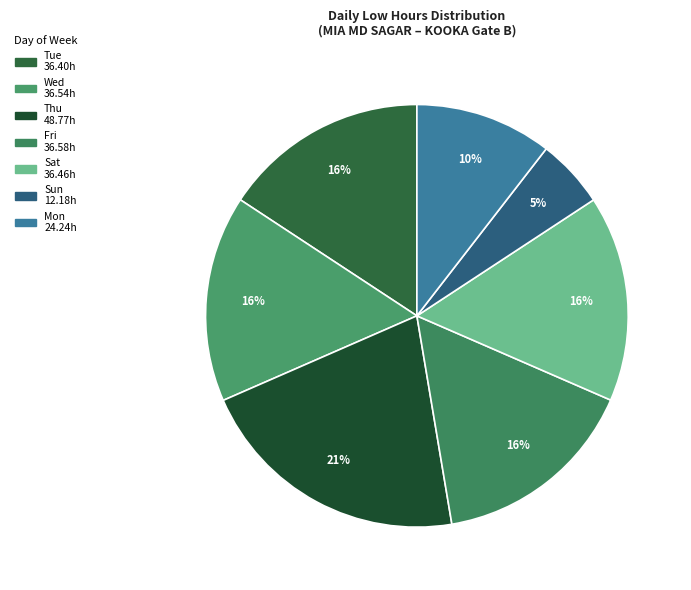

How many slices are in this pie chart?

7